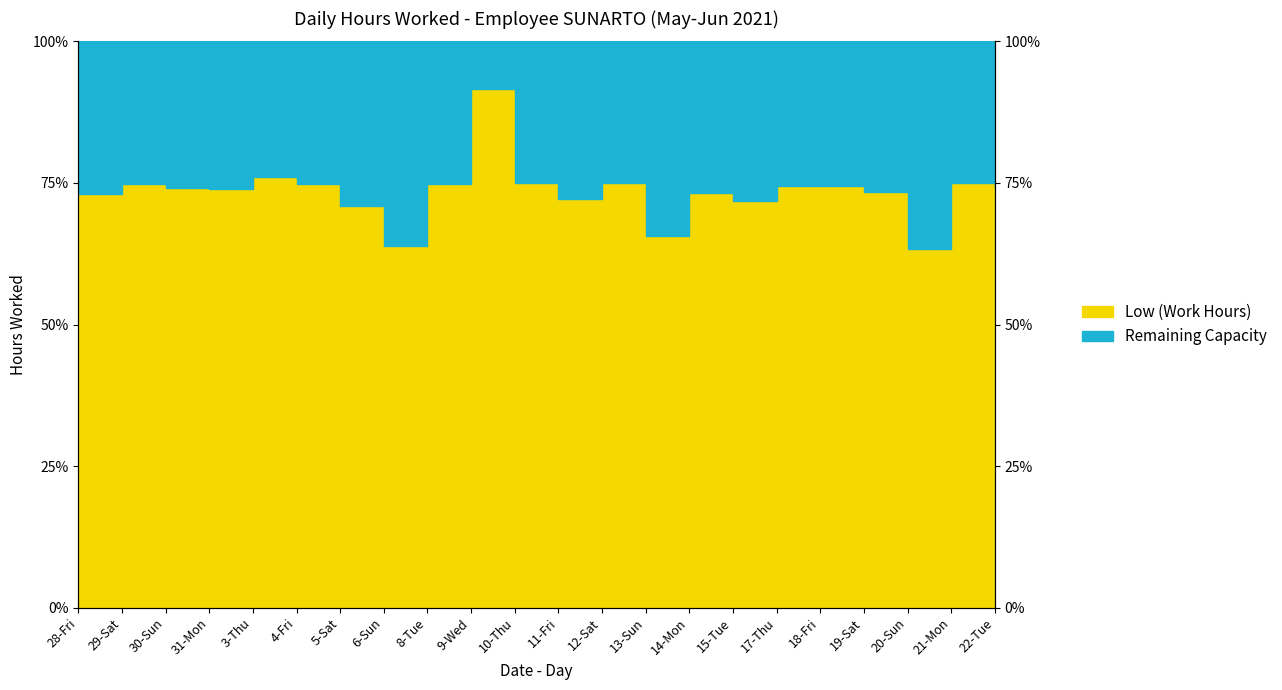

How many points are higher than both their immediate neighbors (excluding endpoints)?

7